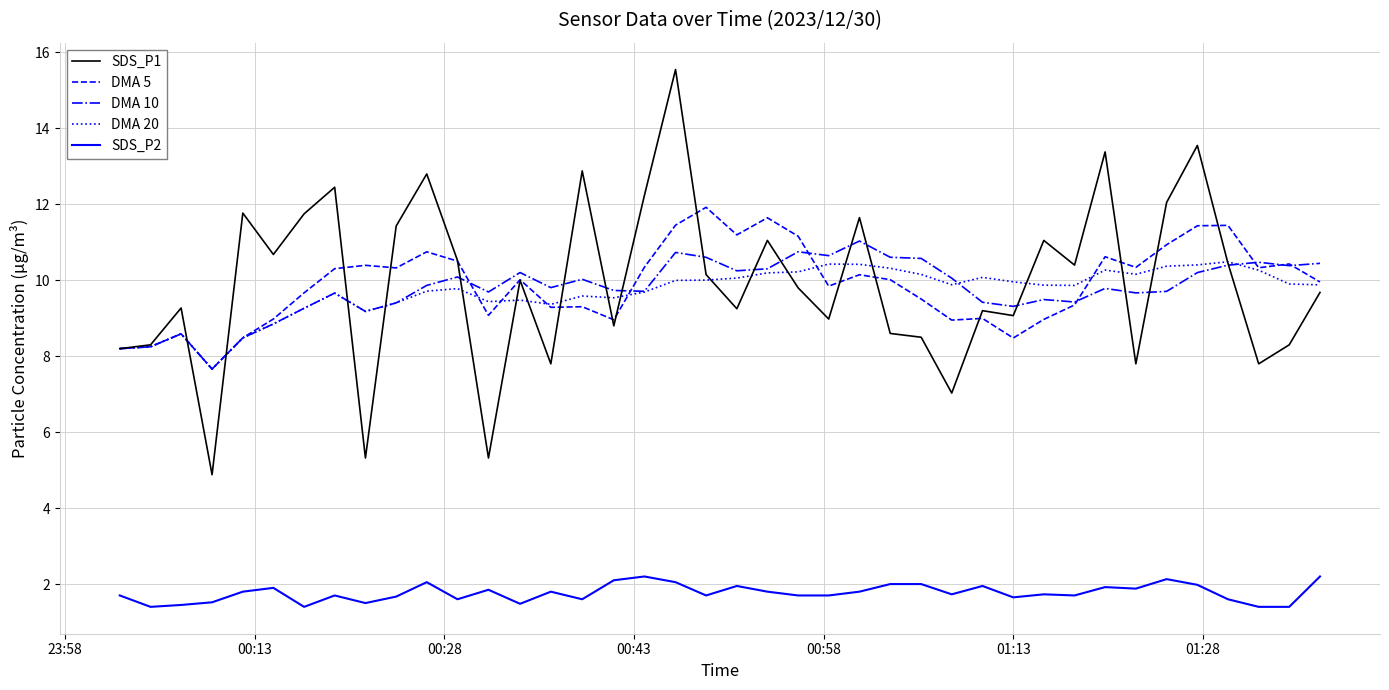

What is the minimum value for DMA 20?

7.7